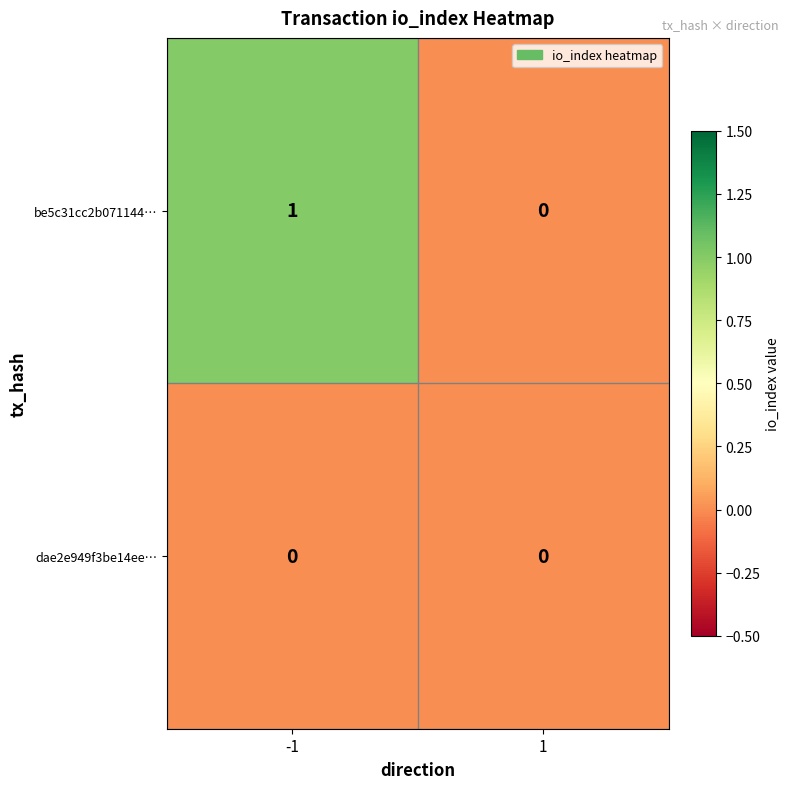

Is it true that dae2e949f3be14ee… equals 0 at 1?

True